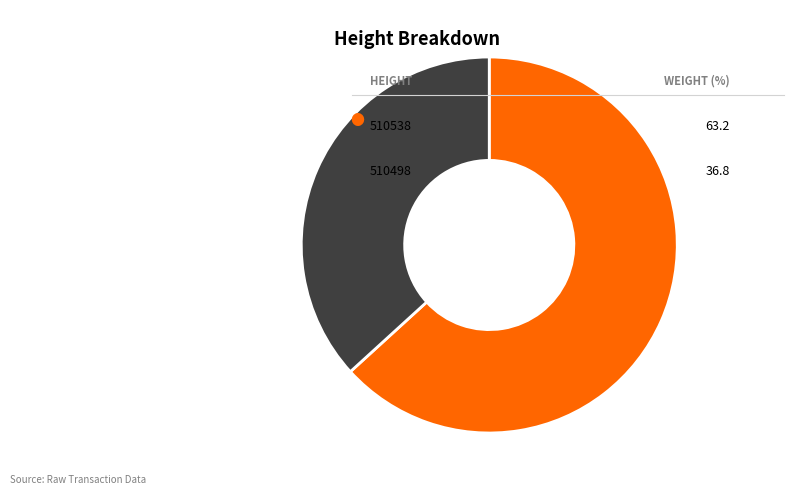

Is there any slice that represents more than half of the pie?

Yes